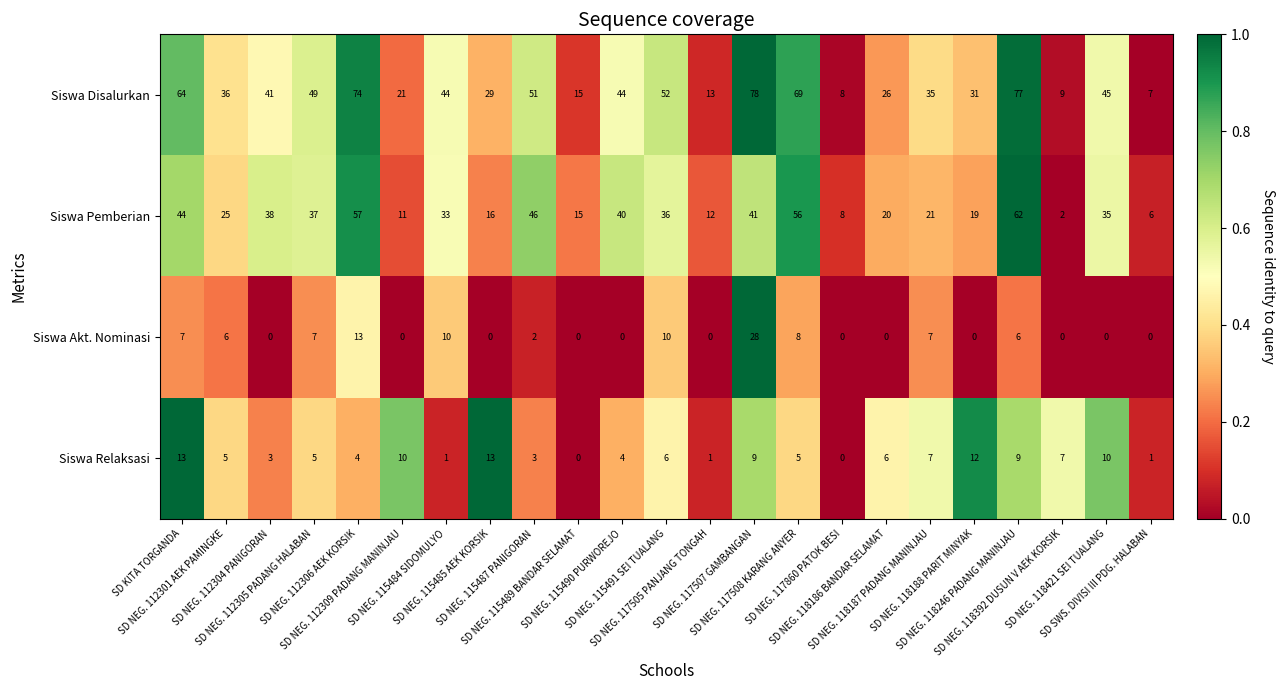

At how many categories does at least one series exceed 0?

23